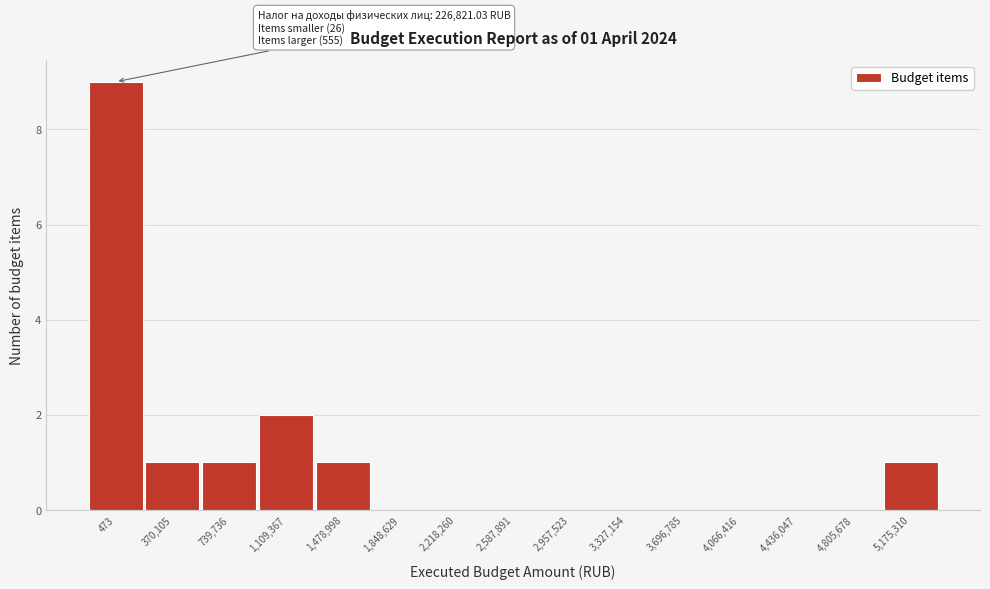

Reading left to right, list all the values displayed in this chart.

473=9	370,105=1	739,736=1	1,109,367=2	1,478,998=1	1,848,629=0	2,218,260=0	2,587,891=0	2,957,523=0	3,327,154=0	3,696,785=0	4,066,416=0	4,436,047=0	4,805,678=0	5,175,310=1